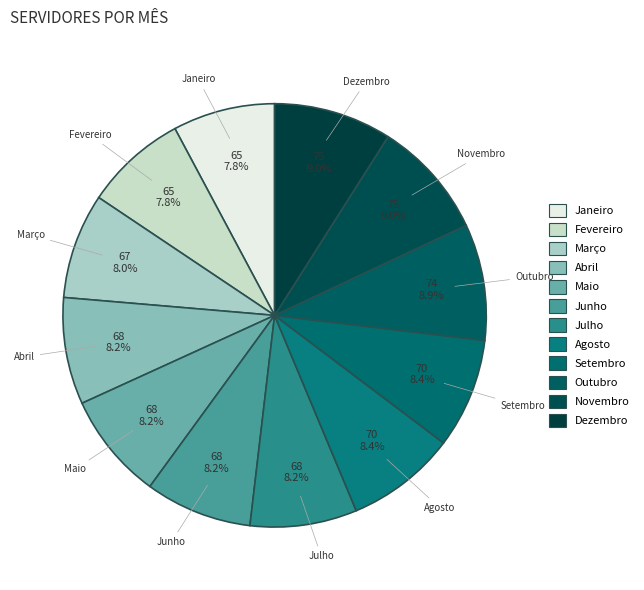

Do Fevereiro and Outubro together represent more than half of the pie?

No